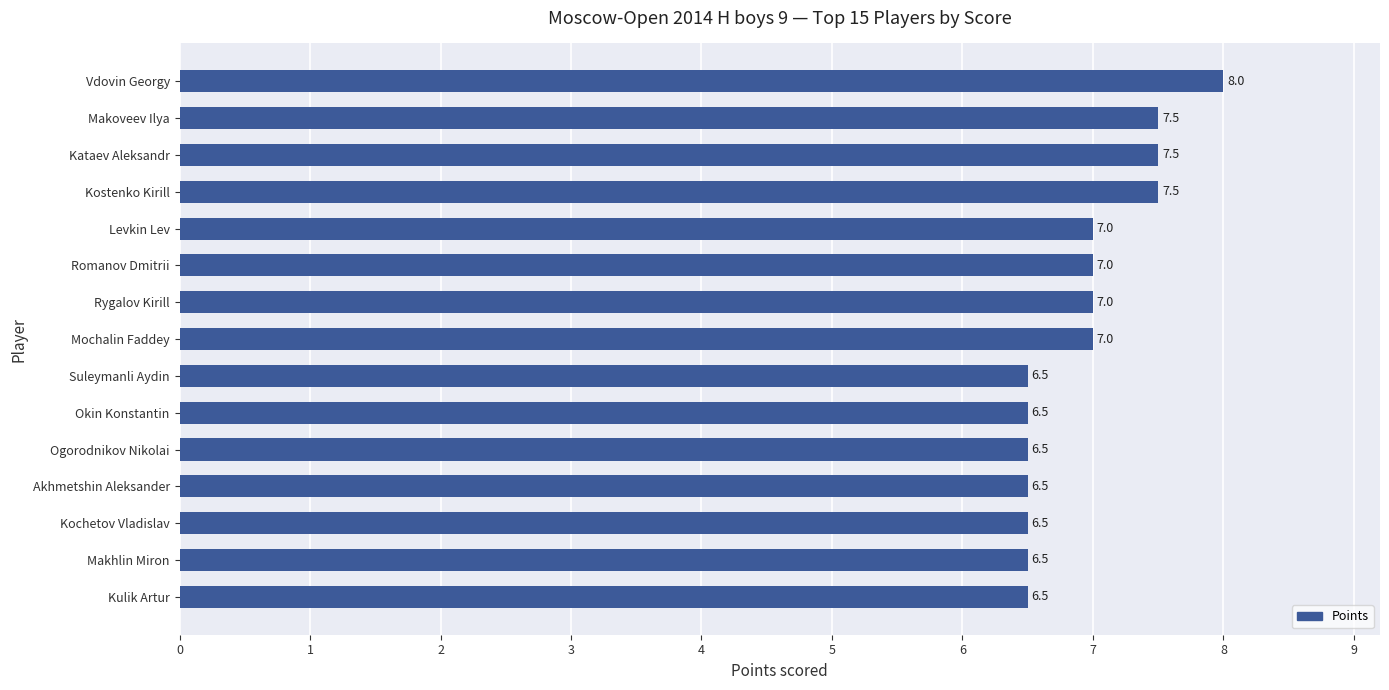

What is the sum of the values at Akhmetshin Aleksander and Okin Konstantin?

13.0